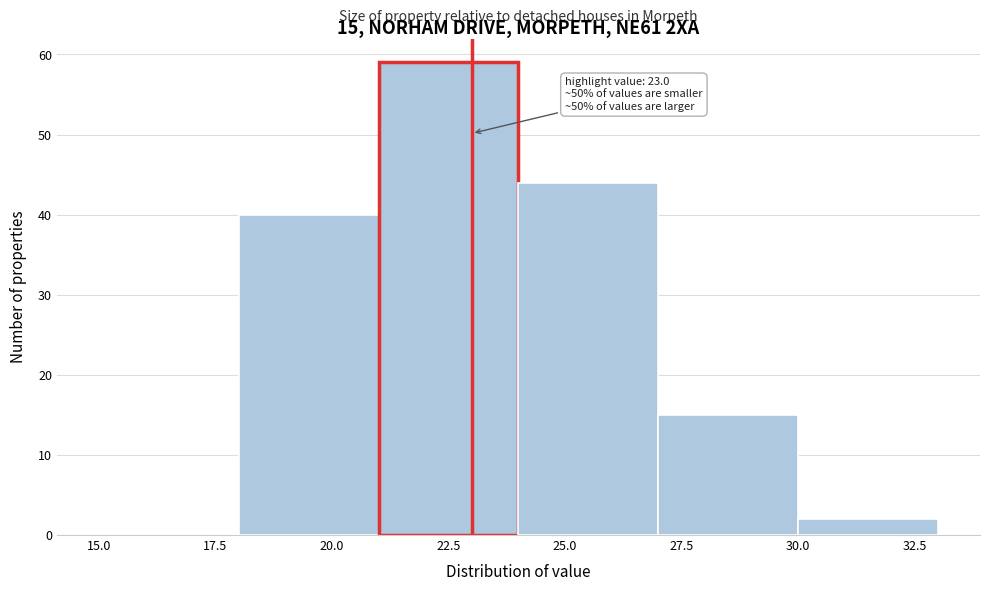

Over which range of the x-axis is the bar tallest?

21 to 24